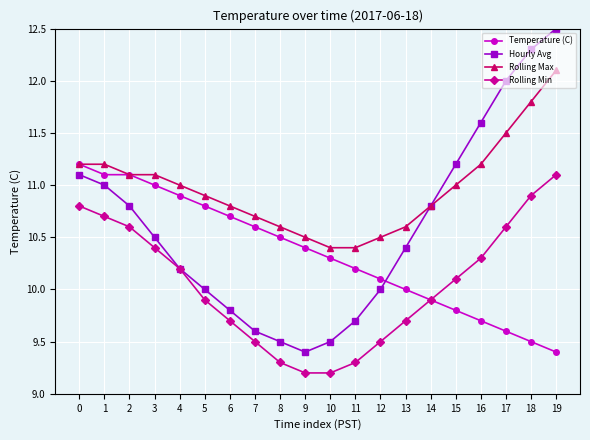

Which series changed the most between 13 and 15?

Hourly Avg